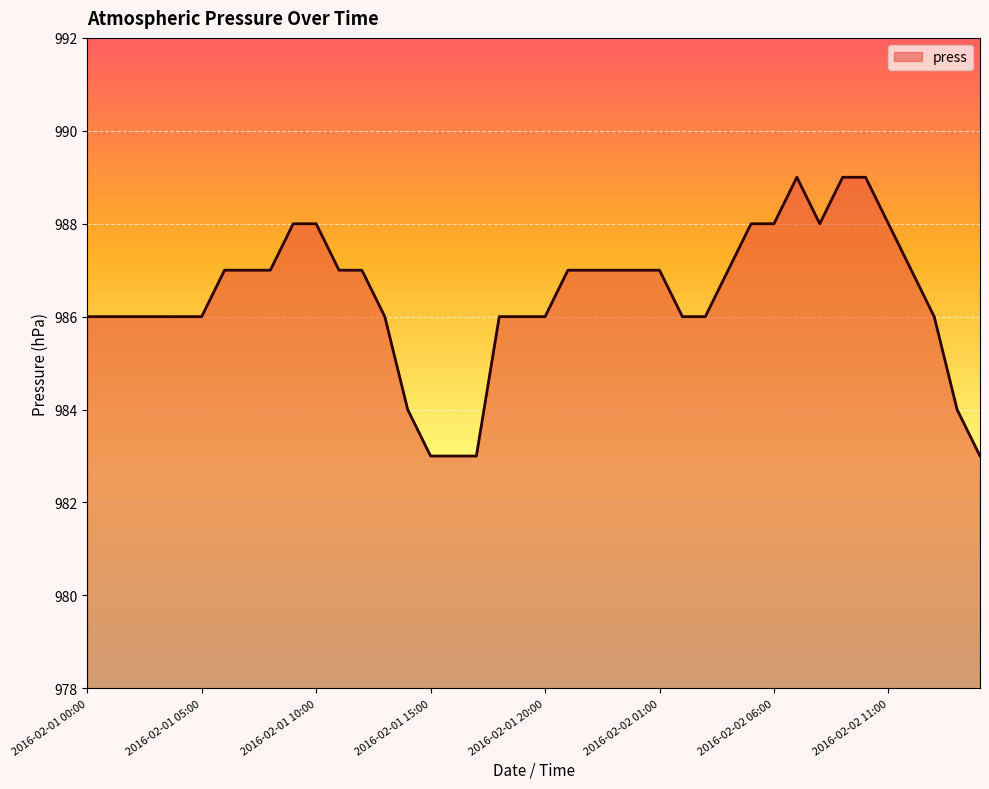

What is the greatest value displayed?

989